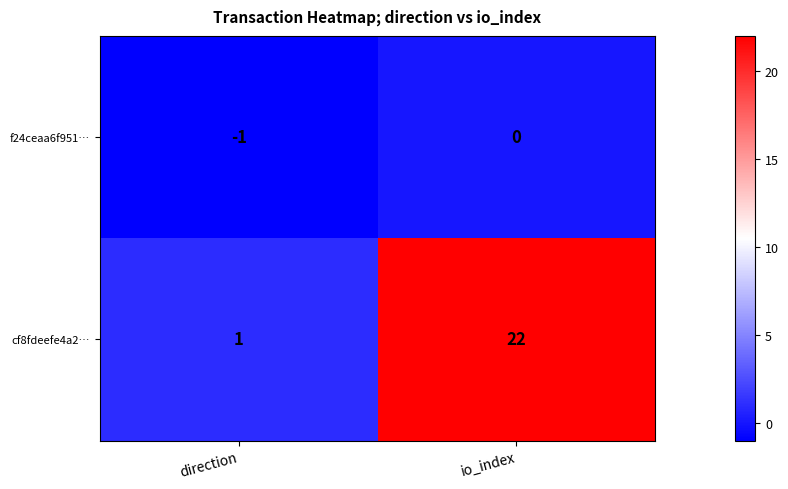

The value of f24ceaa6f951… at io_index is 0. True or false?

True